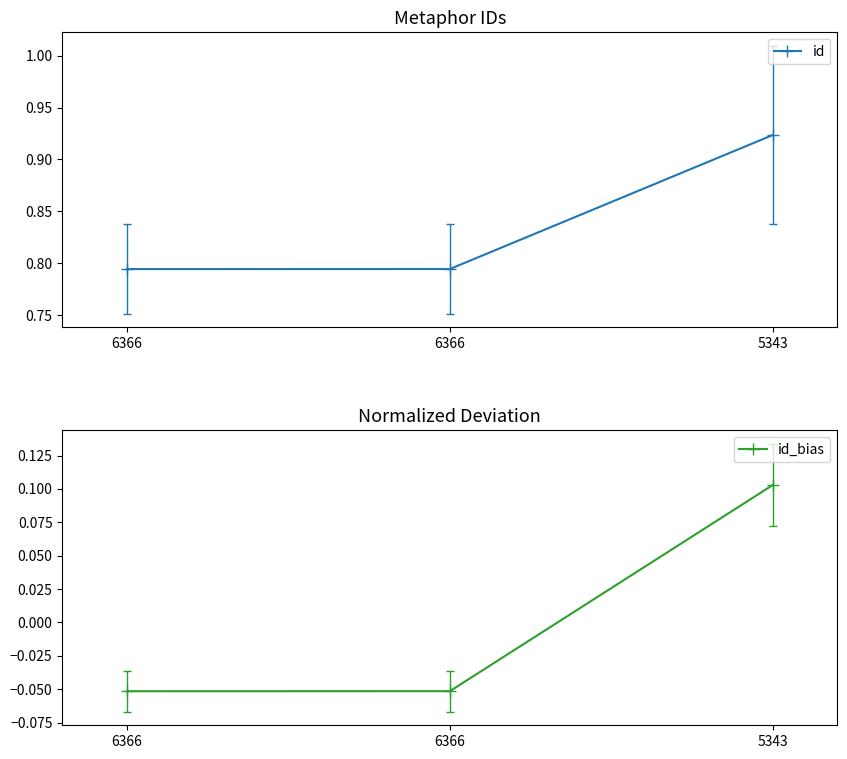

What is the spread (max minus min) of values at 6366?

0.8